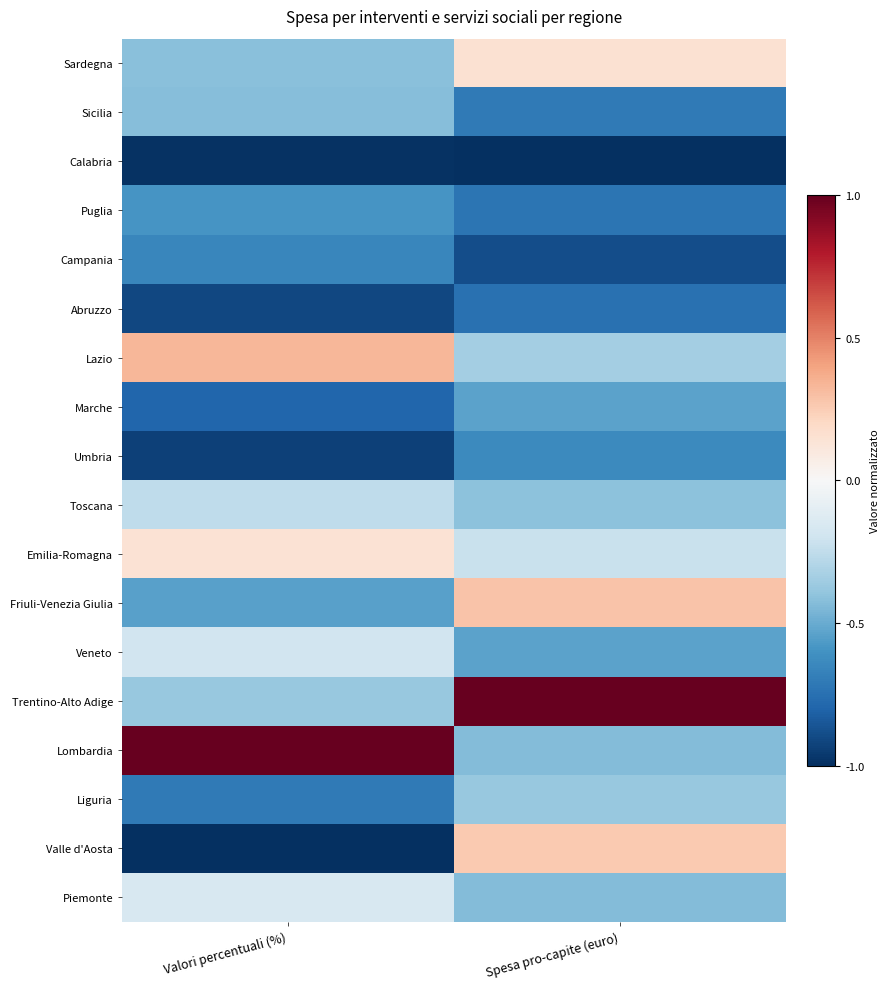

At Spesa pro-capite (euro), list the series in order from smallest to largest.

Calabria, Campania, Abruzzo, Puglia, Sicilia, Umbria, Veneto, Marche, Piemonte, Lombardia, Toscana, Liguria, Lazio, Emilia-Romagna, Sardegna, Valle d'Aosta, Friuli-Venezia Giulia, Trentino-Alto Adige